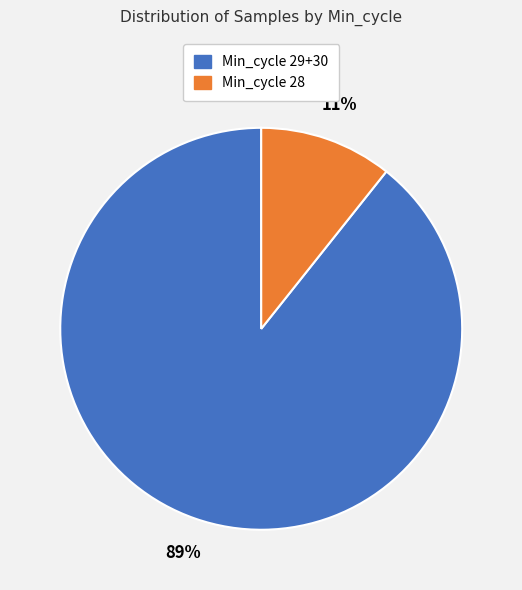

Does any single category account for the majority?

Yes